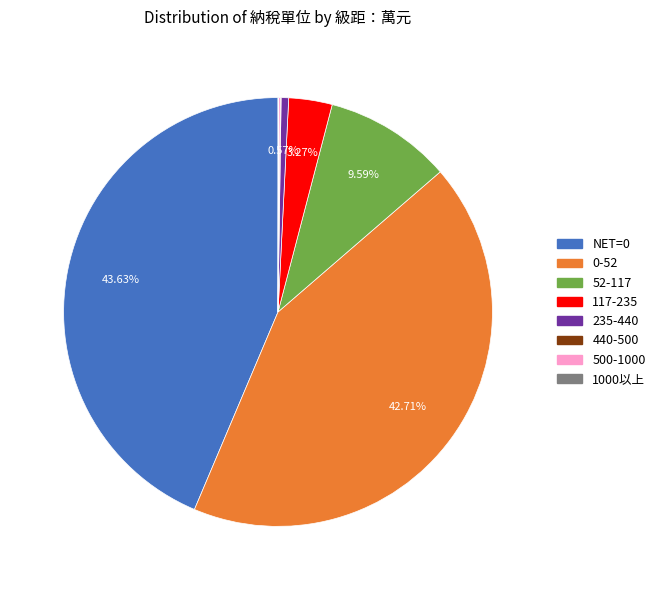

The 117-235 slice represents 18% of the pie. True or false?

False